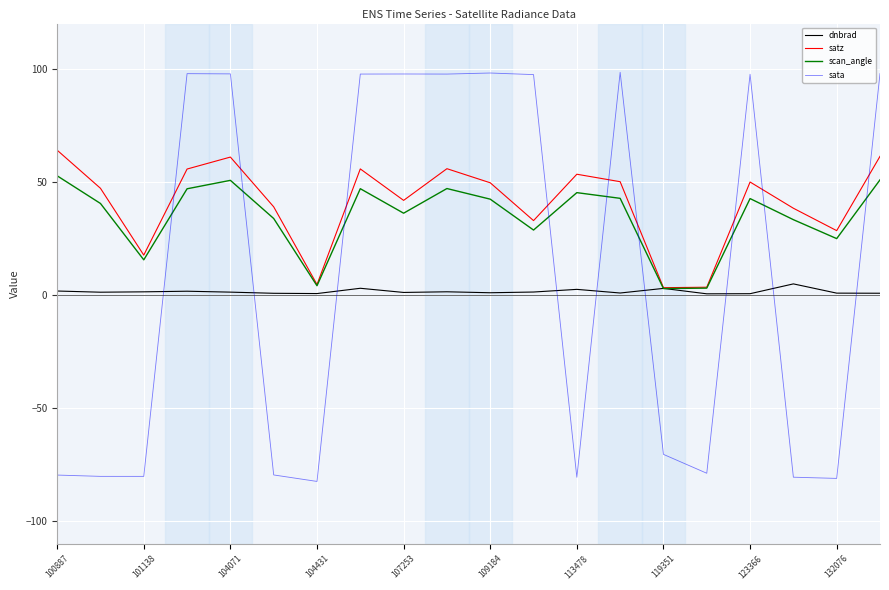

What is the maximum value for sata?

98.4